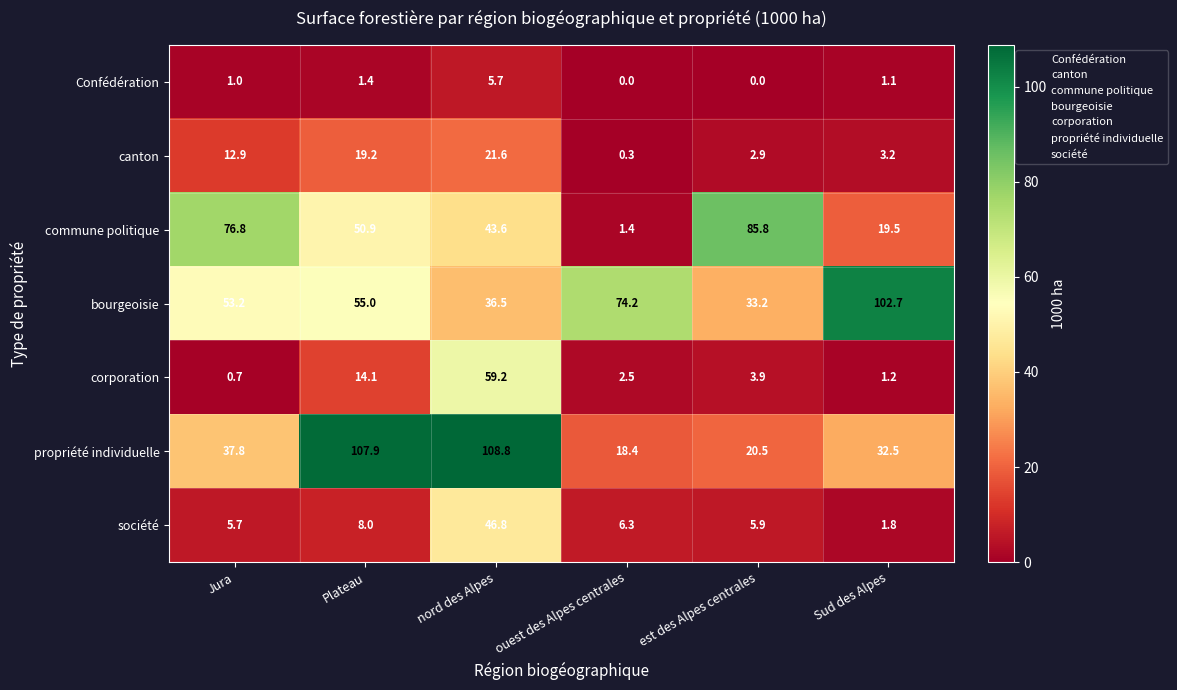

Rank the categories by société value from highest to lowest.

nord des Alpes, Plateau, ouest des Alpes centrales, est des Alpes centrales, Jura, Sud des Alpes